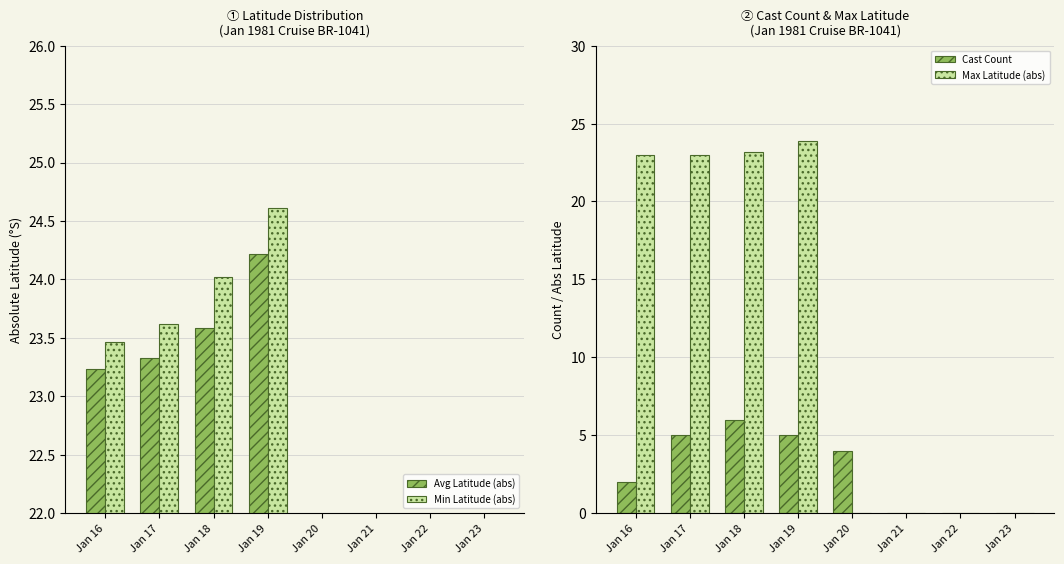

At how many categories does at least one series exceed 4?

4